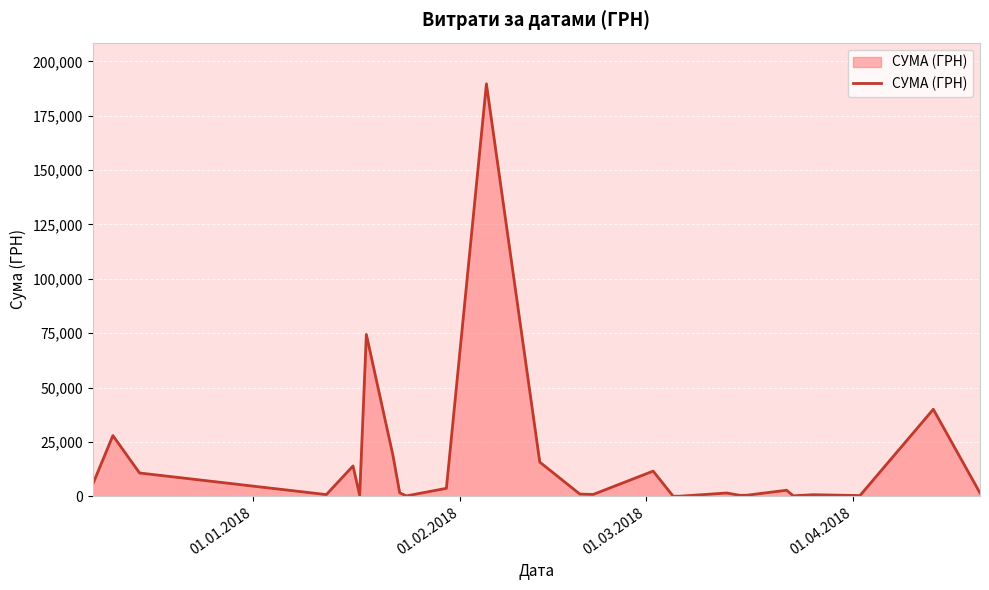

What is the difference between the maximum and second lowest values?

189642.2